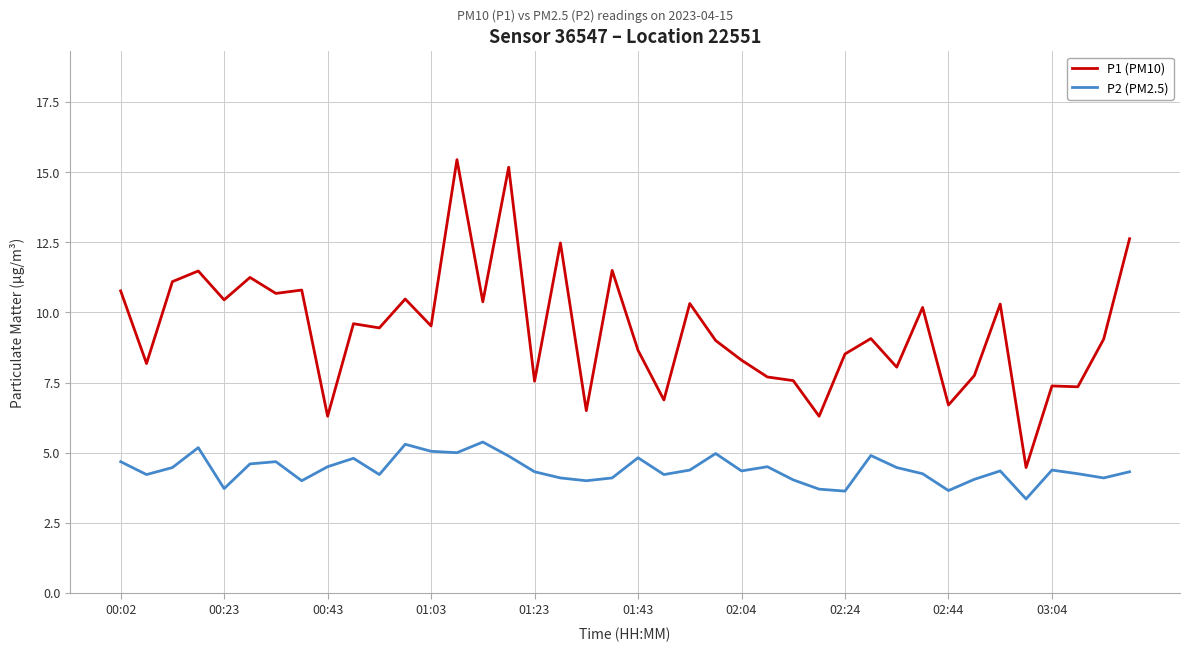

True or false: P1 (PM10) and P2 (PM2.5) cross at least once.

False